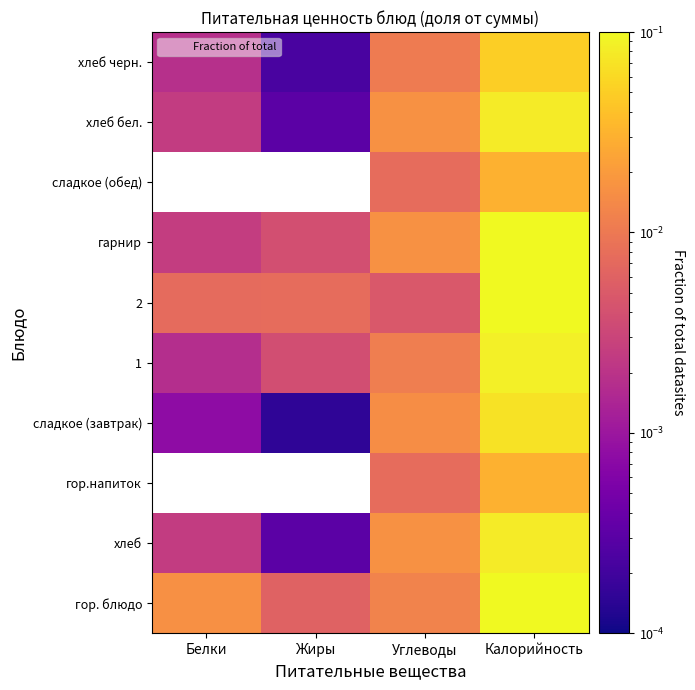

At how many categories does at least one series exceed 0?

4